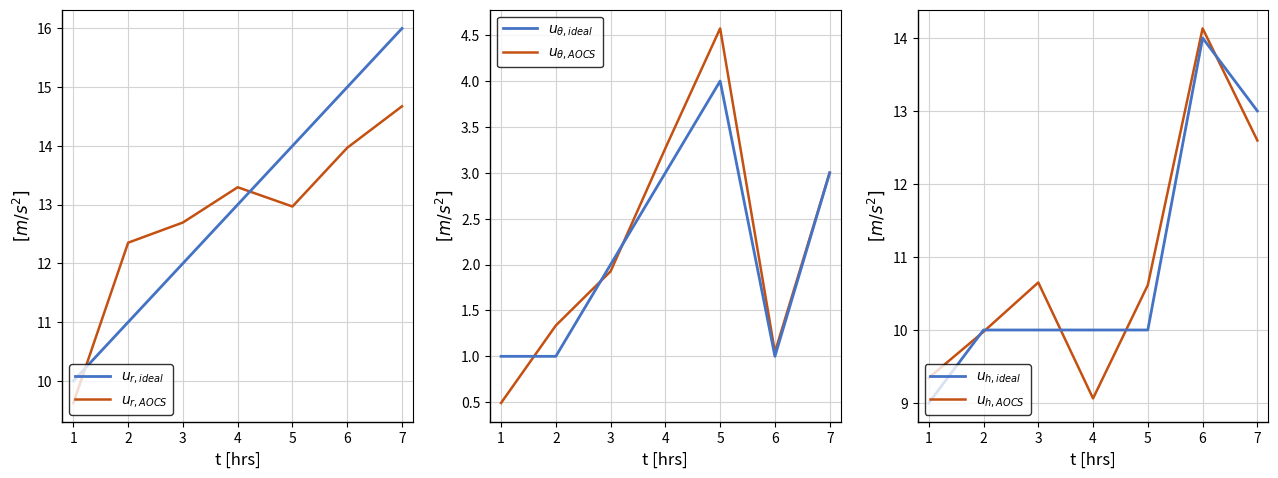

Which series changed the most between 1 and 5?

$u_{\theta,AOCS}$